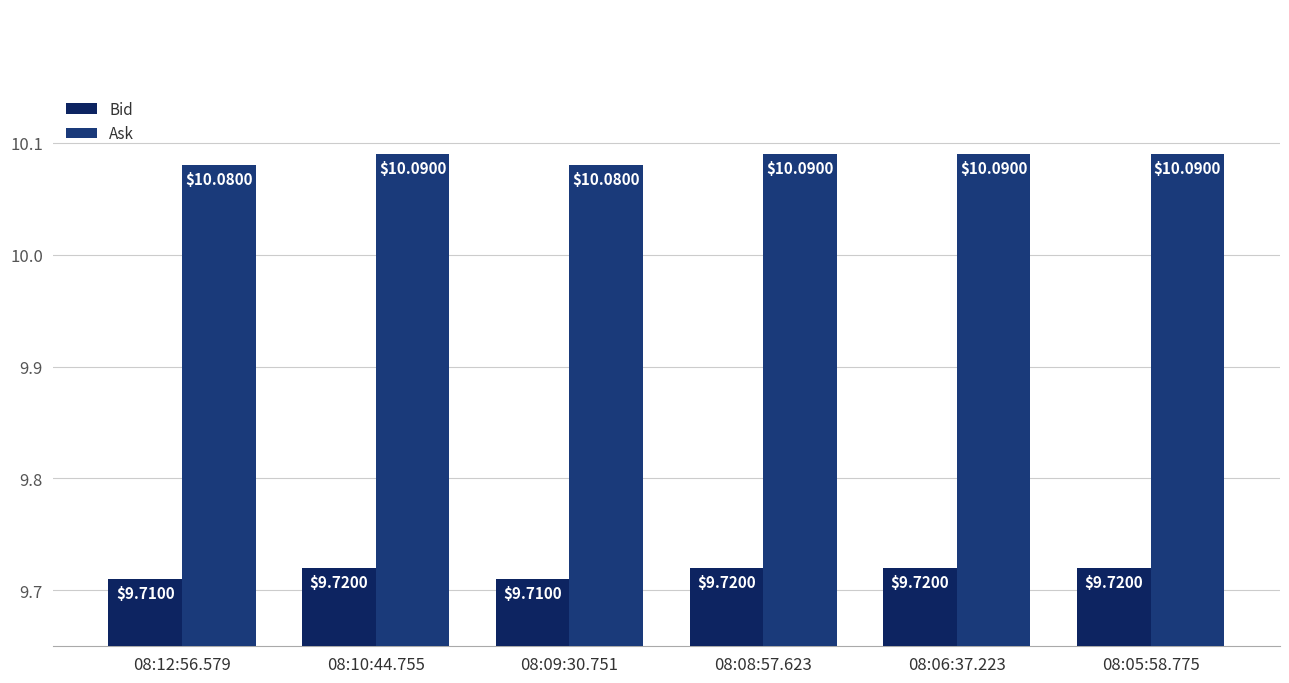

How many data points does each series have?

6